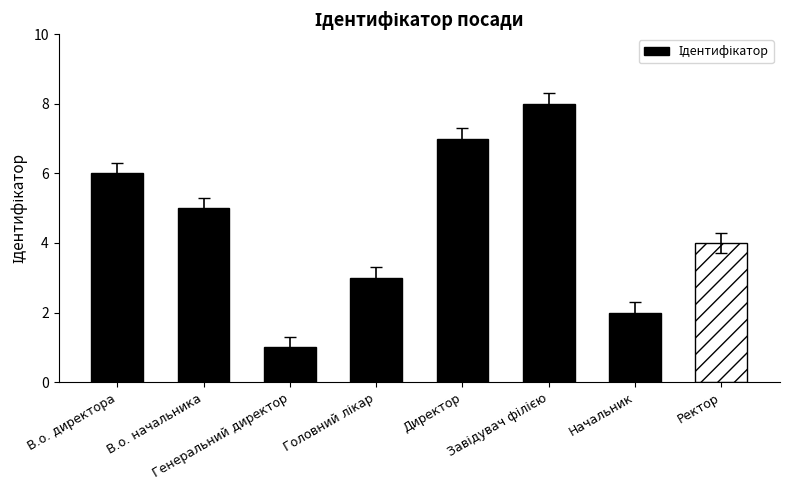

Does the chart contain stacked bars?

No